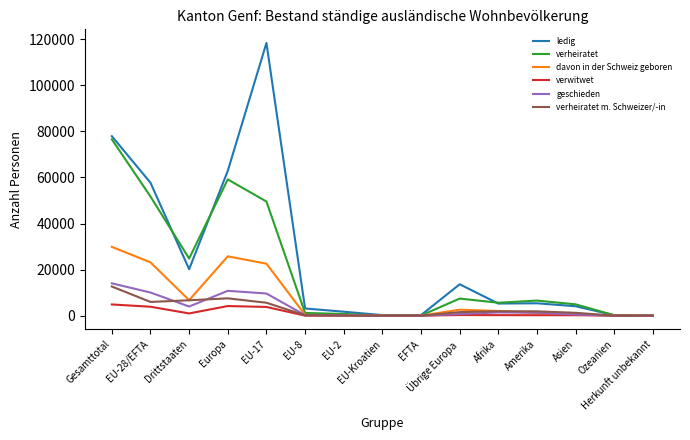

What is the maximum value shown in the chart?

118349